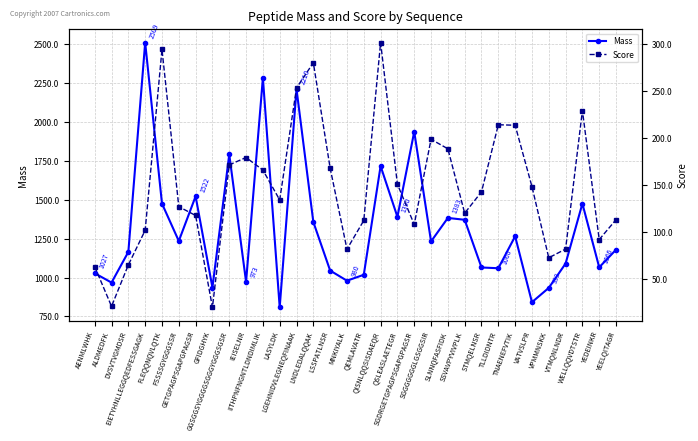

Which series has the widest spread of values?

Mass